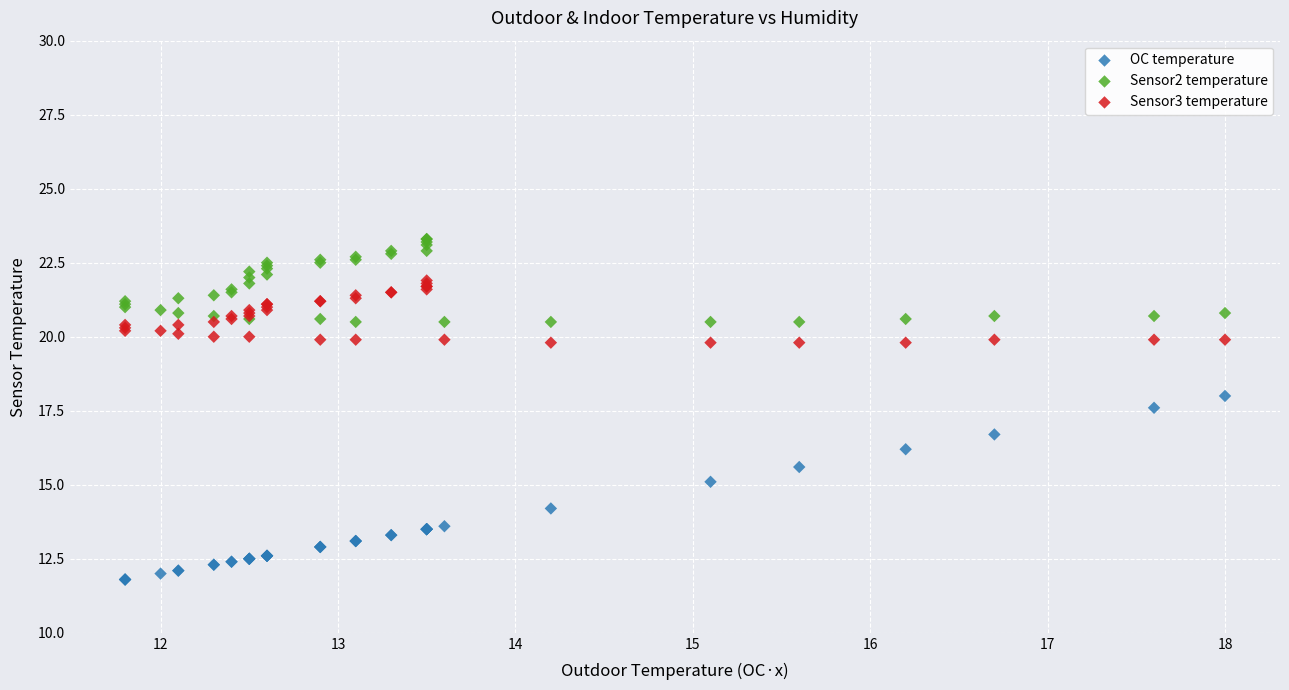

Which series has the widest spread of Y values?

OC temperature